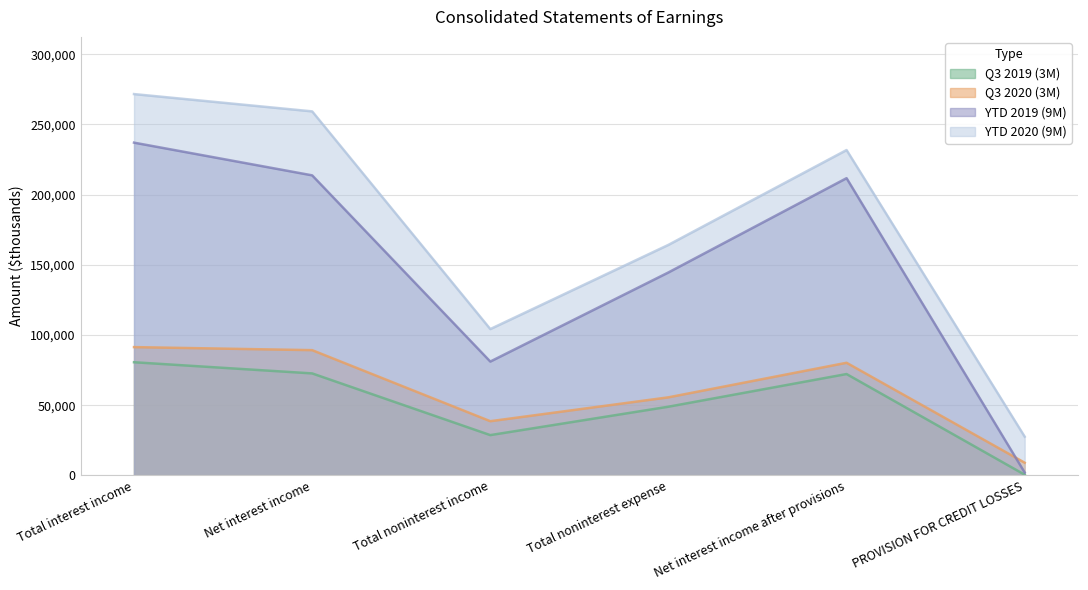

In YTD 2019 (9M), how many points are higher than both neighbors (excluding endpoints)?

1